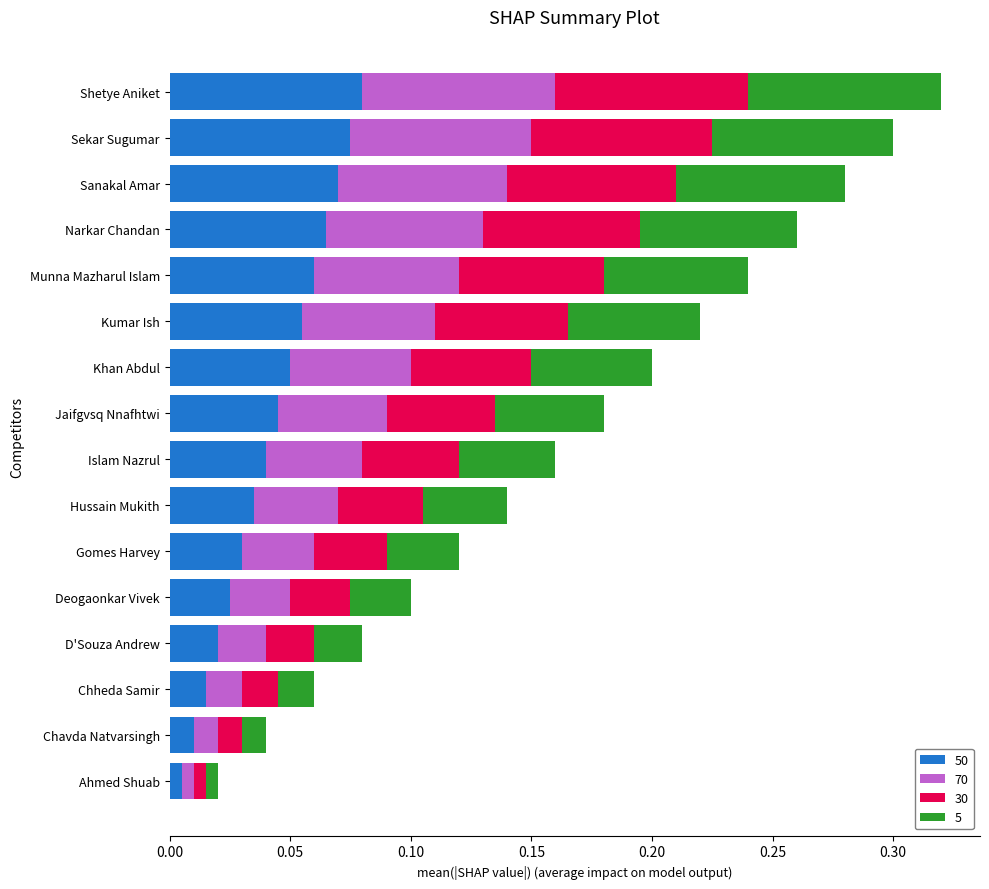

What is the total value across all series at Narkar Chandan?

0.3